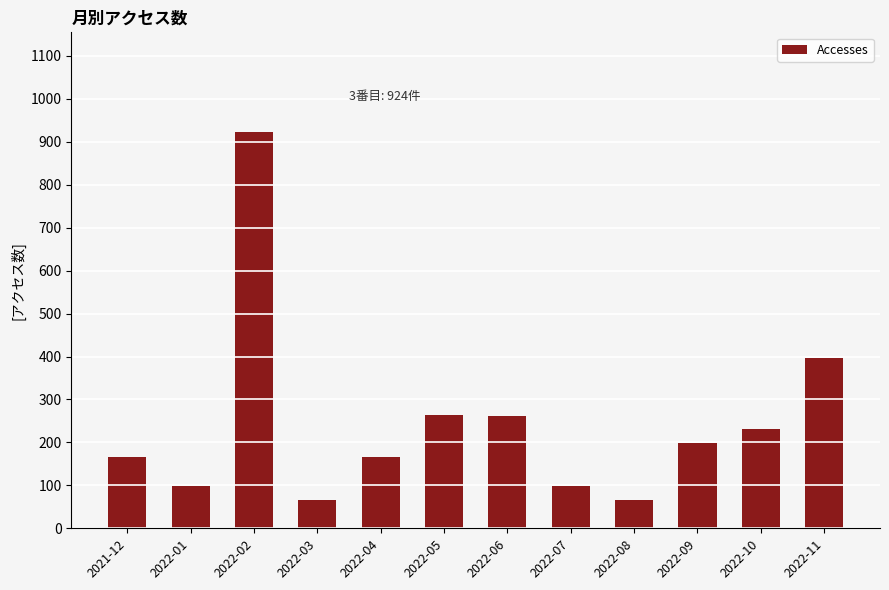

What is the label of the 2nd bar from the left?

2022-01